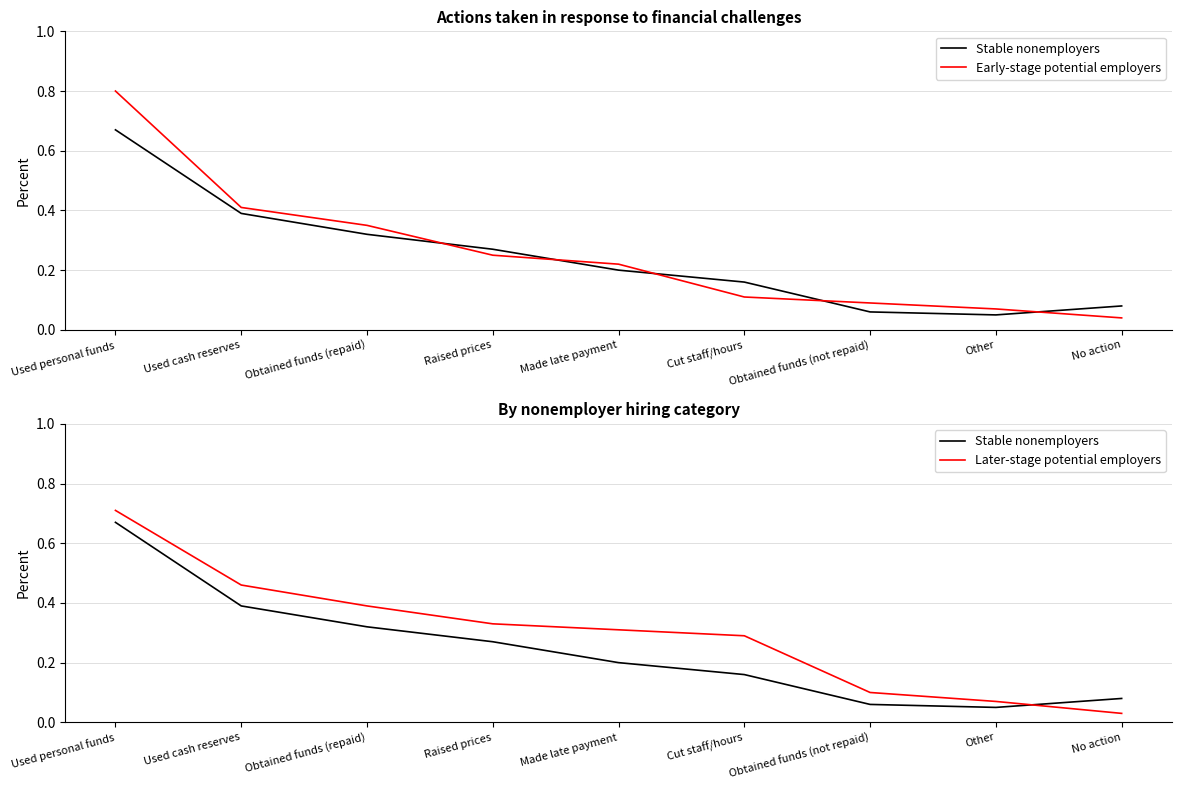

Reading right to left, transcribe all the data shown in this chart.

Stable nonemployers: No action=0.1	Other=0.1	Obtained funds (not repaid)=0.1	Cut staff/hours=0.2	Made late payment=0.2	Raised prices=0.3	Obtained funds (repaid)=0.3	Used cash reserves=0.4	Used personal funds=0.7
Early-stage potential employers: No action=0.0	Other=0.1	Obtained funds (not repaid)=0.1	Cut staff/hours=0.1	Made late payment=0.2	Raised prices=0.2	Obtained funds (repaid)=0.3	Used cash reserves=0.4	Used personal funds=0.8
Later-stage potential employers: No action=0.0	Other=0.1	Obtained funds (not repaid)=0.1	Cut staff/hours=0.3	Made late payment=0.3	Raised prices=0.3	Obtained funds (repaid)=0.4	Used cash reserves=0.5	Used personal funds=0.7